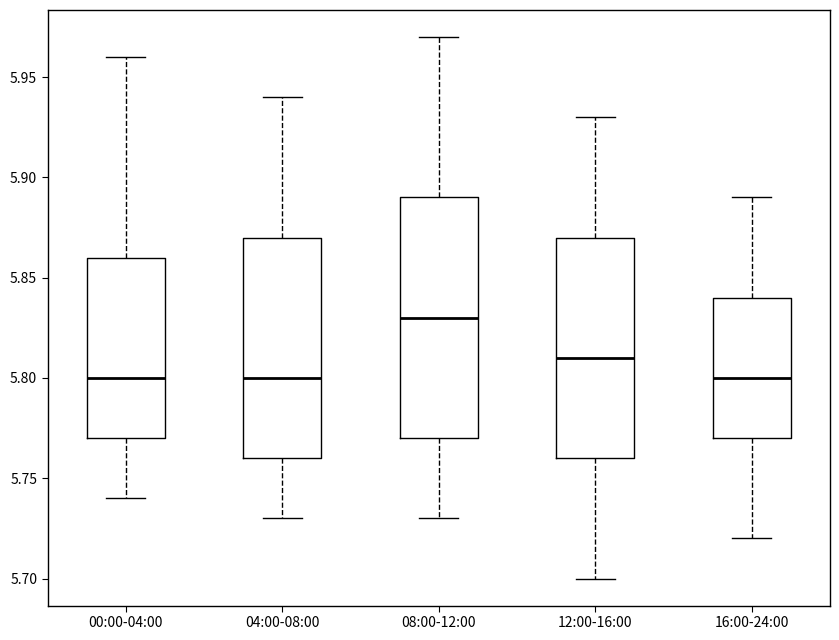

Comparing the boxes themselves (not the whiskers), which one is the tallest?

08:00-12:00